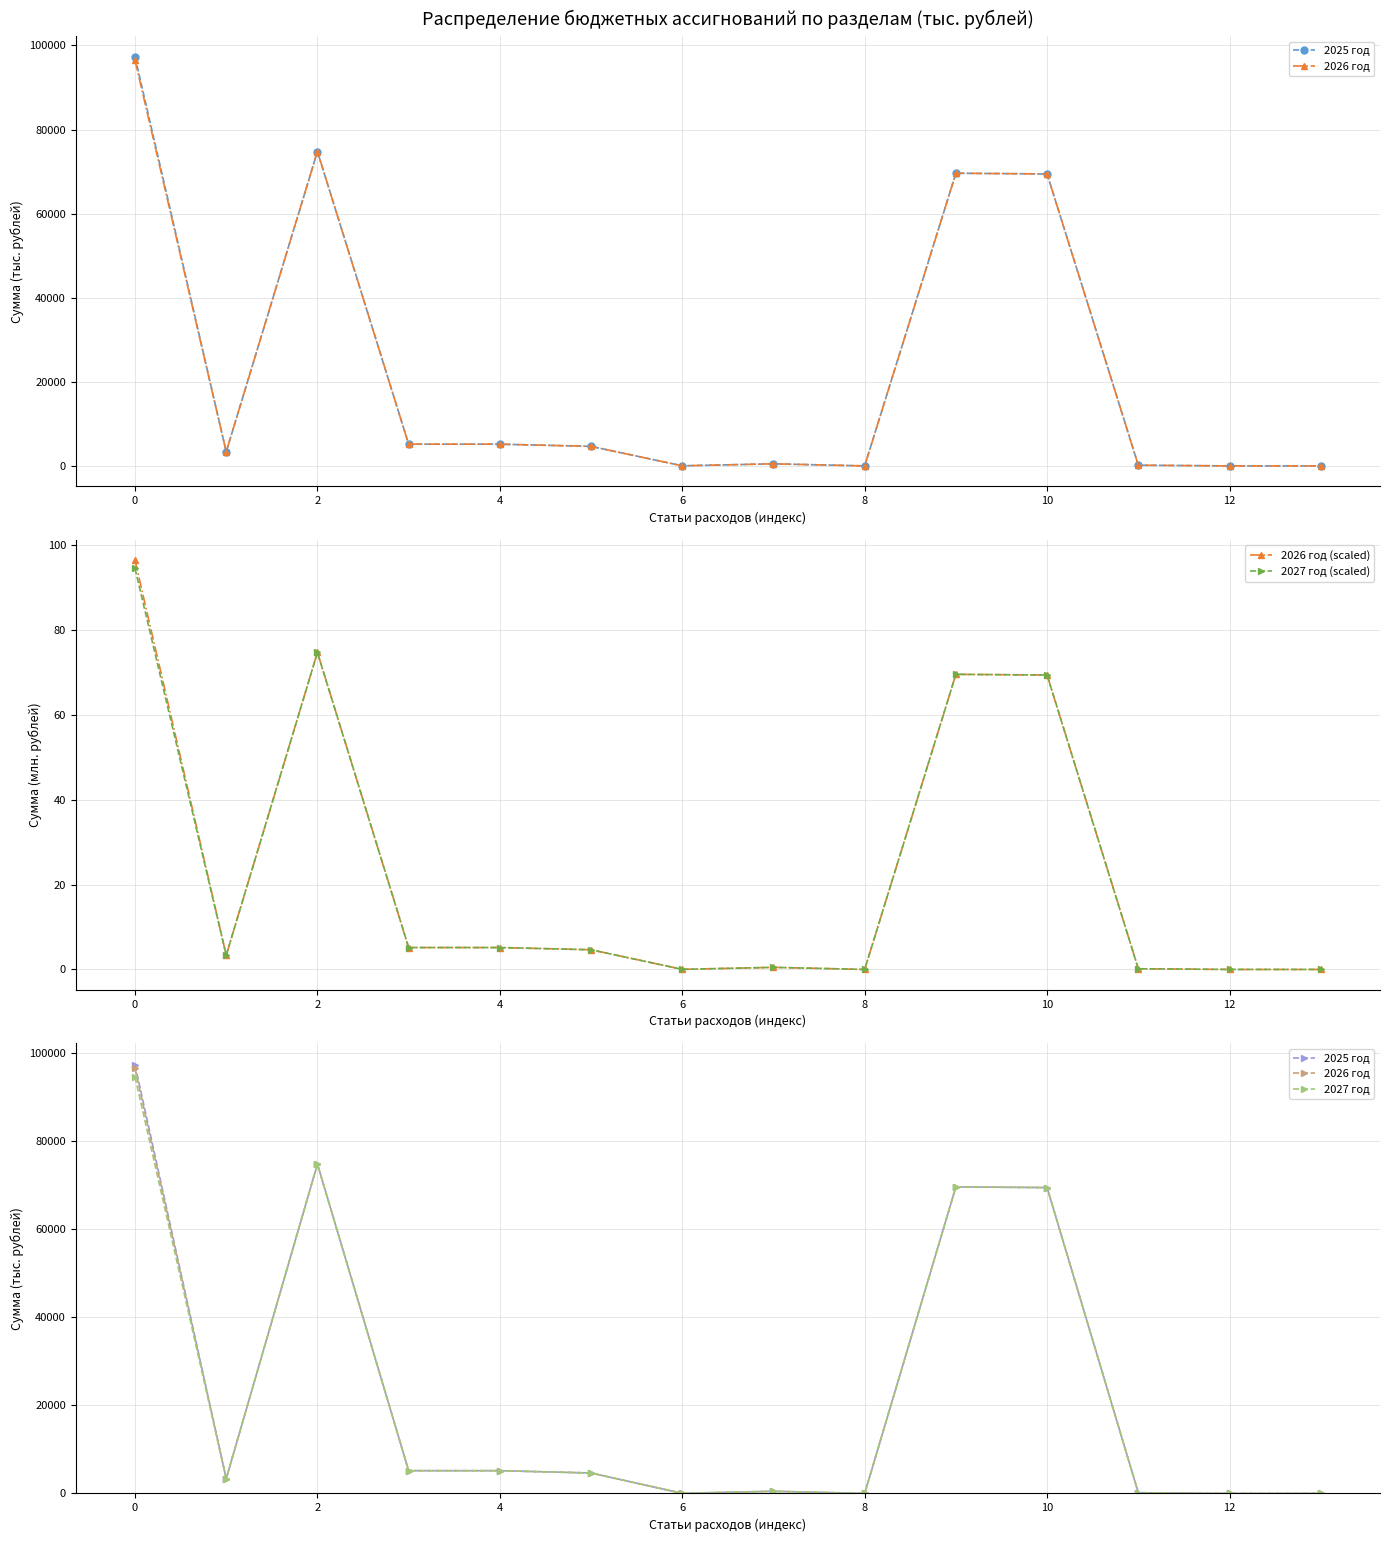

How many lines are shown in the chart?

5